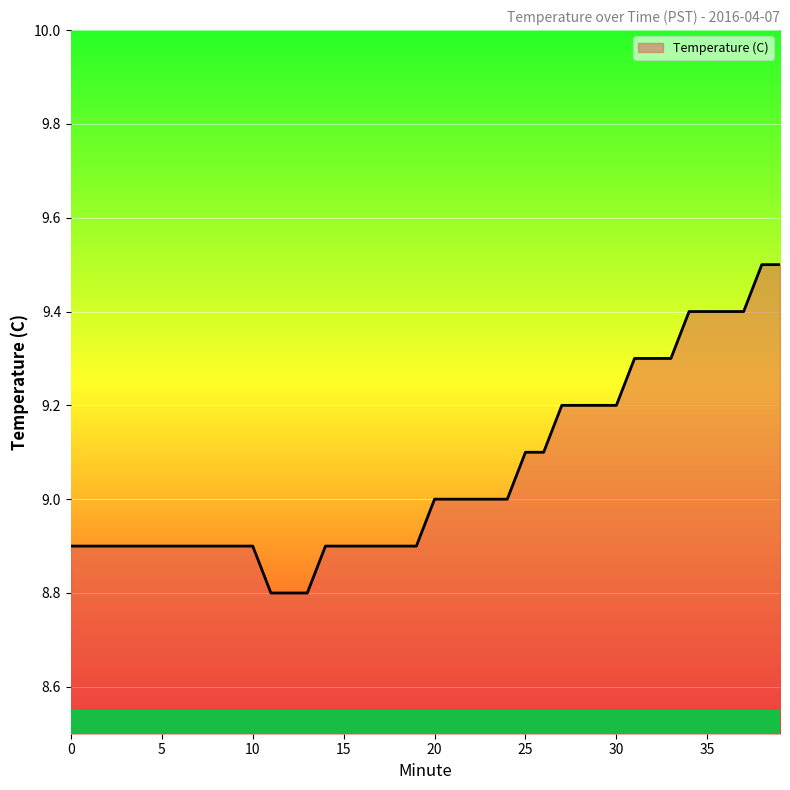

What is the difference between the maximum and minimum values?

0.7